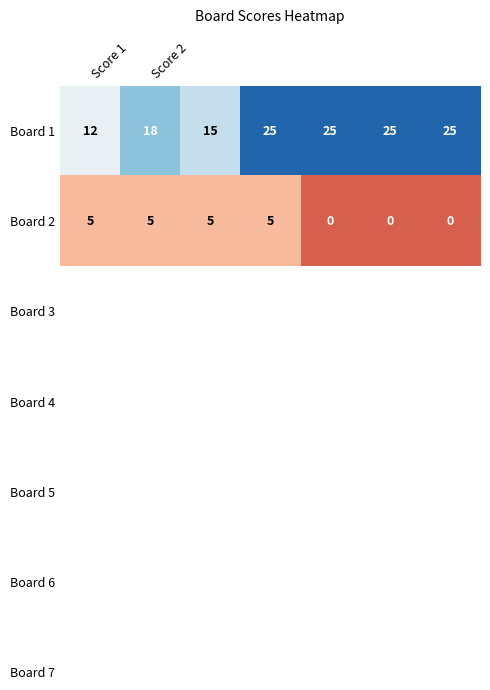

Which series has the largest total across all categories?

Board 1